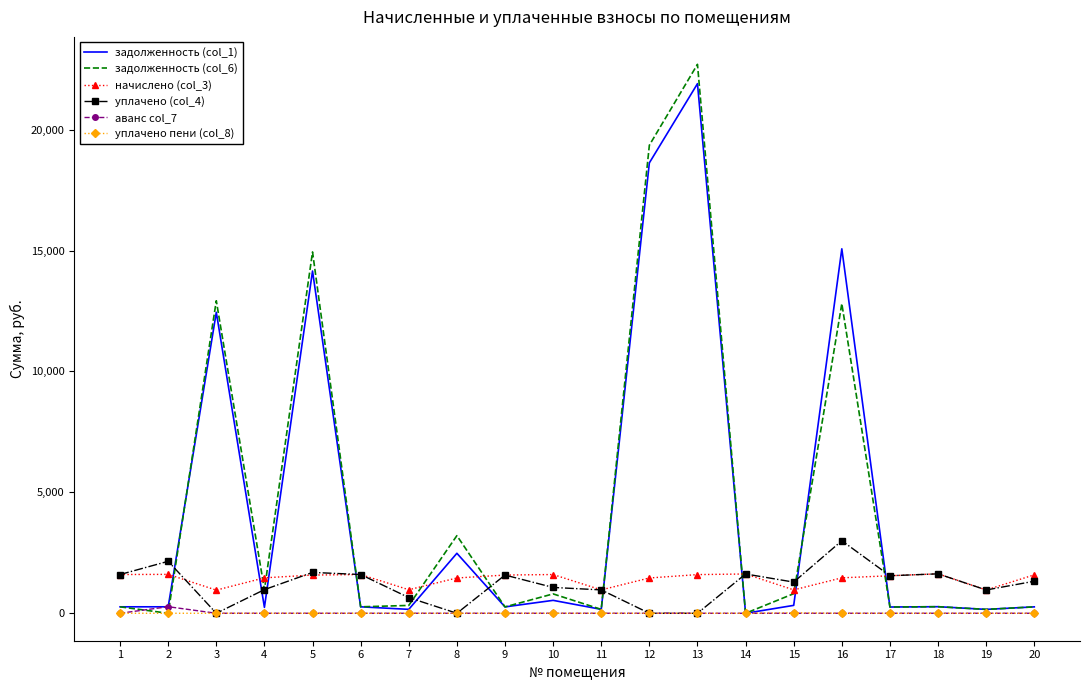

Is the value of аванс col_7 at 17 greater than the value of задолженность (col_6) at 3?

No